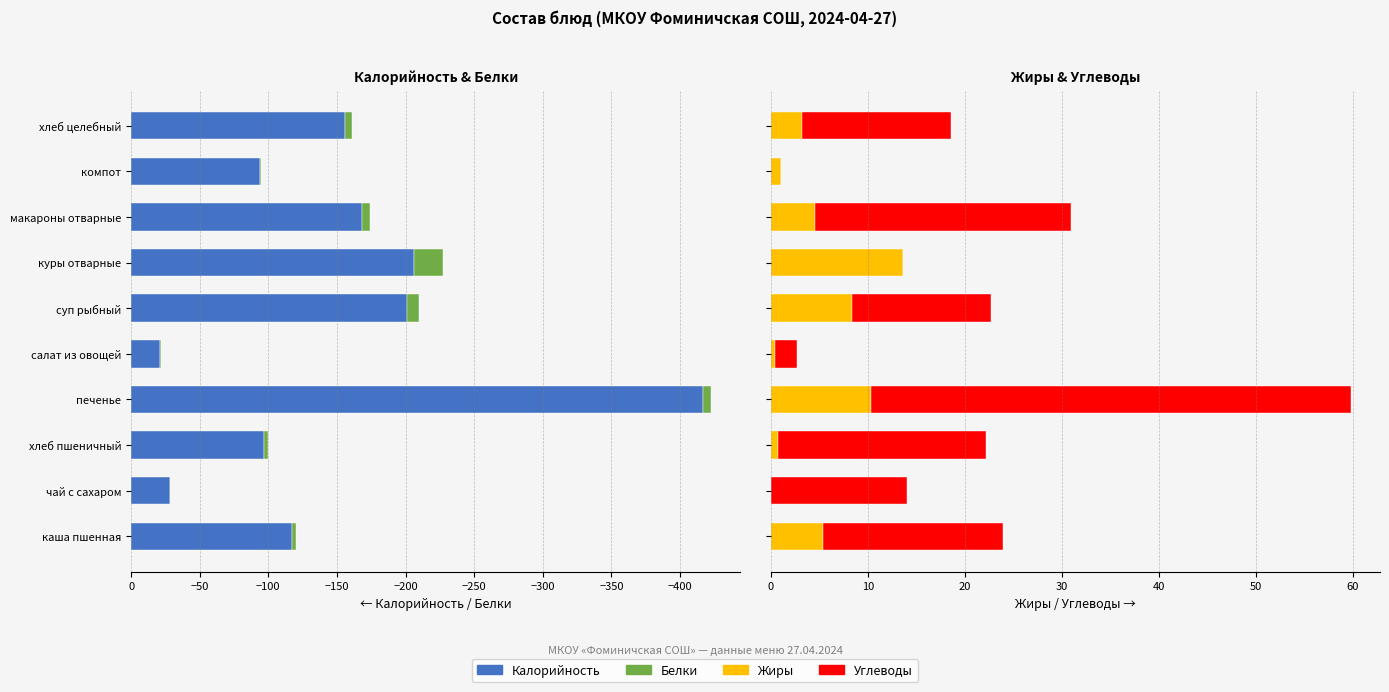

Is it true that Жиры equals 4.5 at макароны отварные?

True